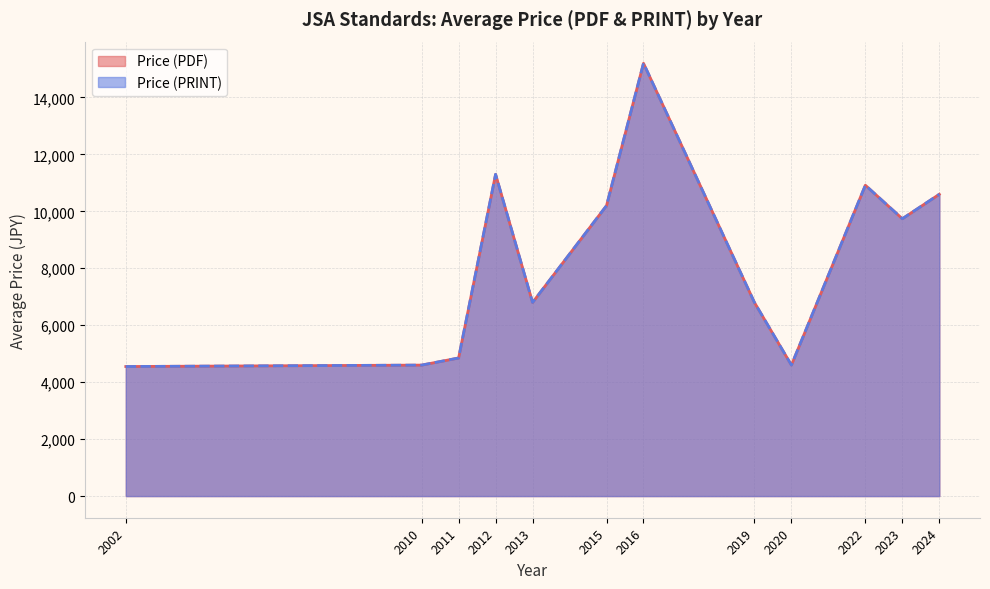

True or false: Price (PDF) and Price (PRINT) intersect in this chart.

False